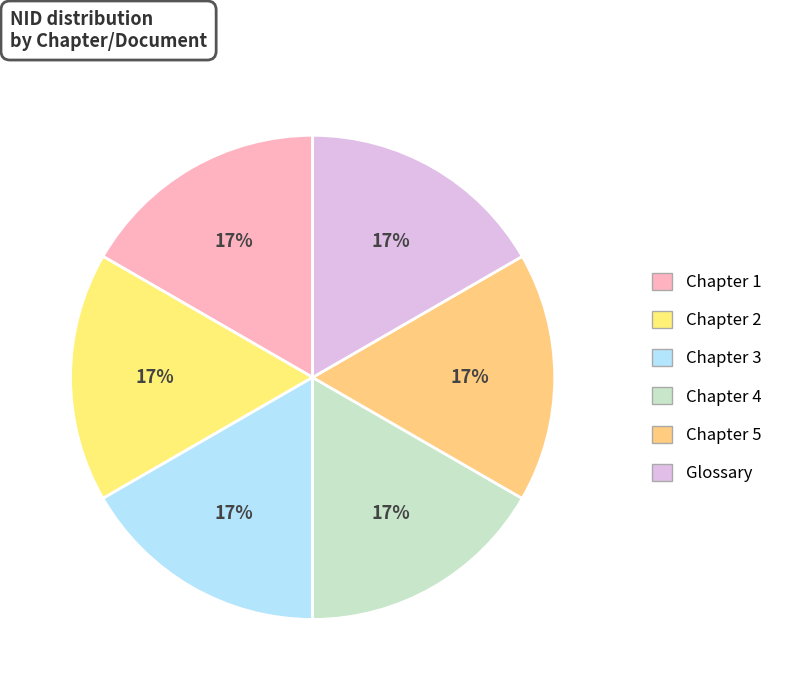

Between Chapter 2 and Chapter 5, which is larger?

Chapter 5